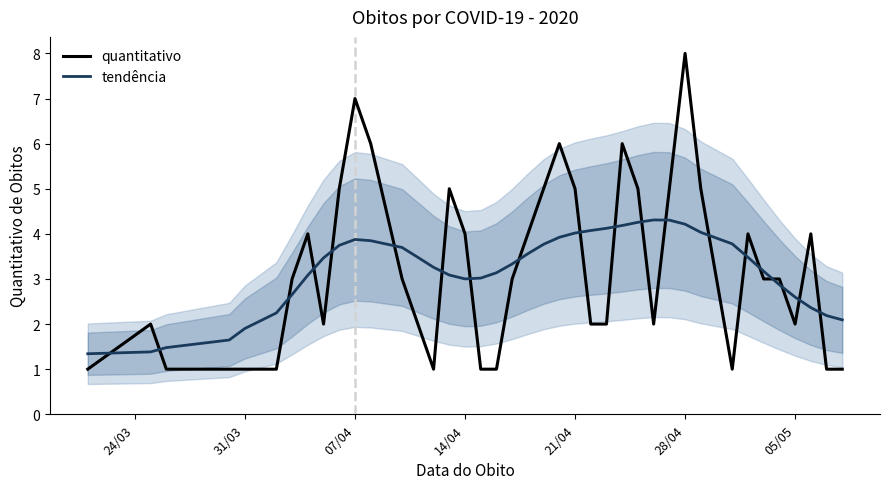

What is the highest value of the tendência series?

4.3